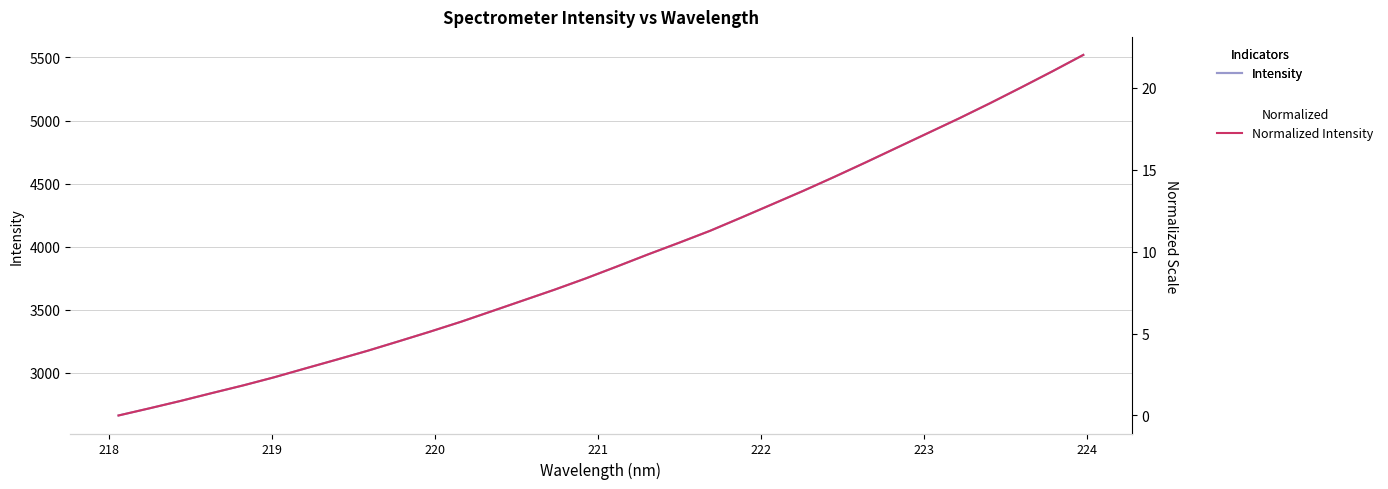

What is the average value of the Intensity series?

3900.2